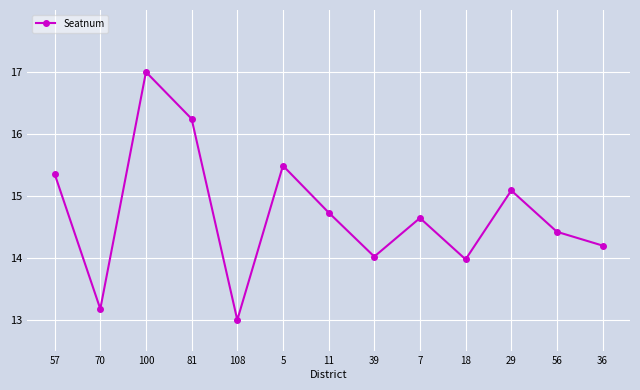

What is the smallest value displayed?

13.0